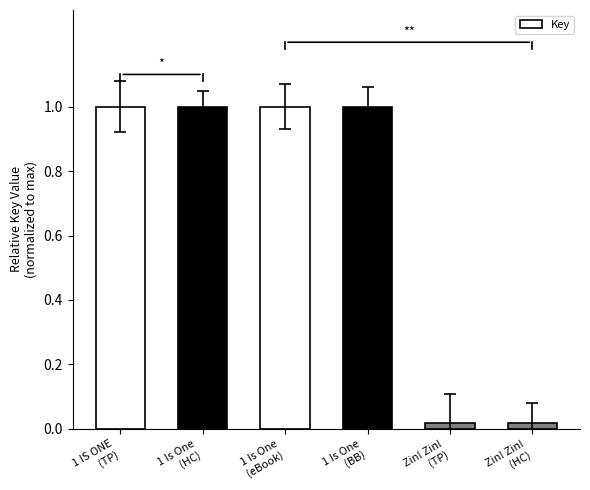

What is the maximum value shown in the chart?

1.0